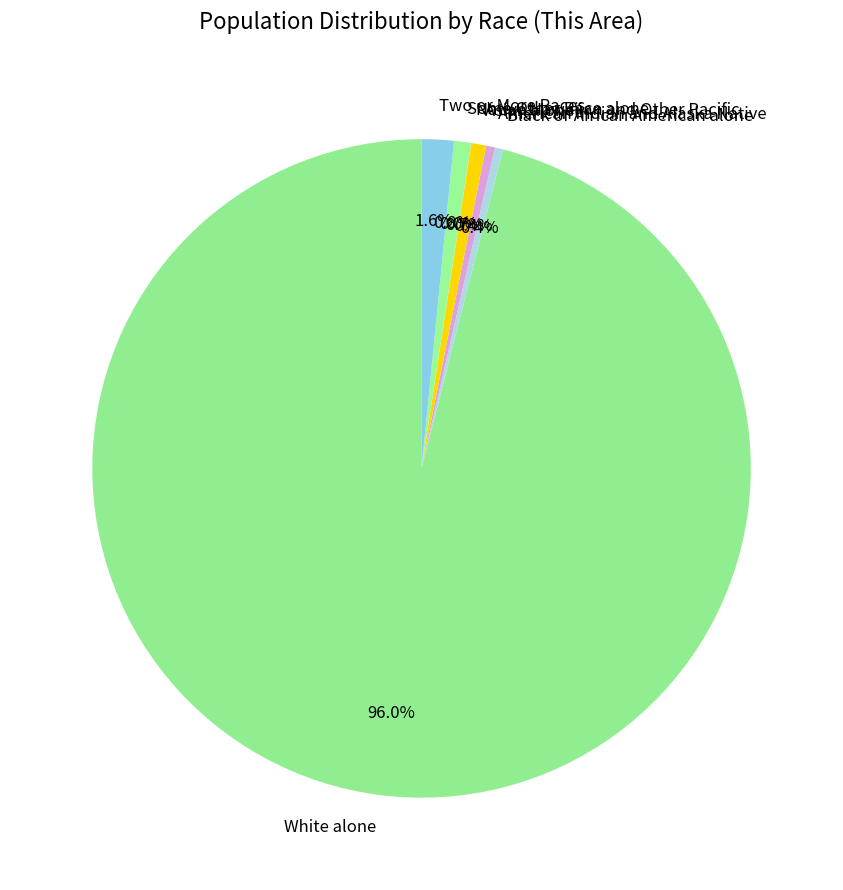

The Some Other Race alone slice represents 15% of the pie. True or false?

False